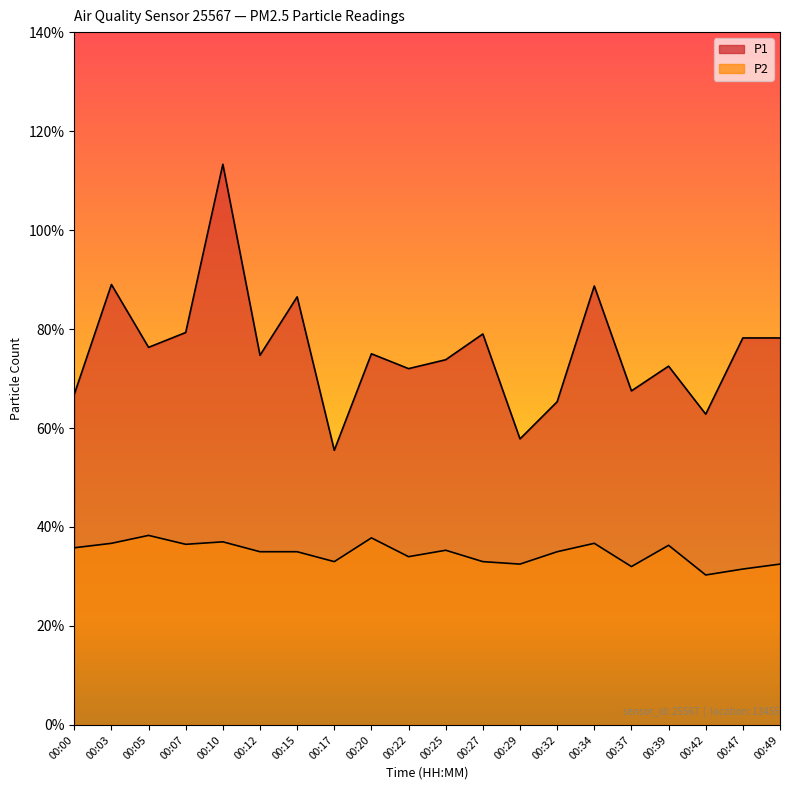

At which category is the sum across all series the highest?

00:10